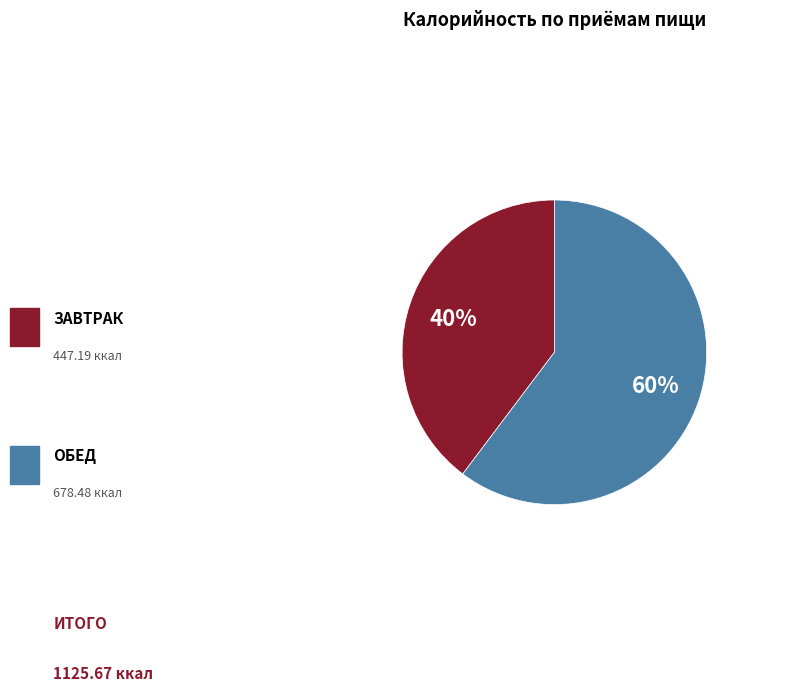

To the nearest percent, what is the average slice percentage?

50%